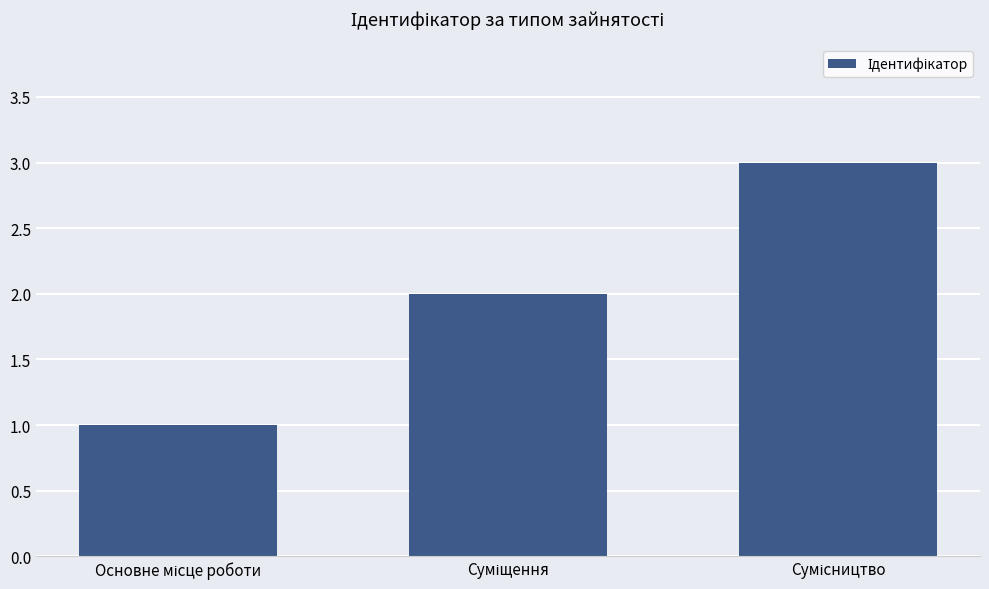

Are the bars horizontal?

No